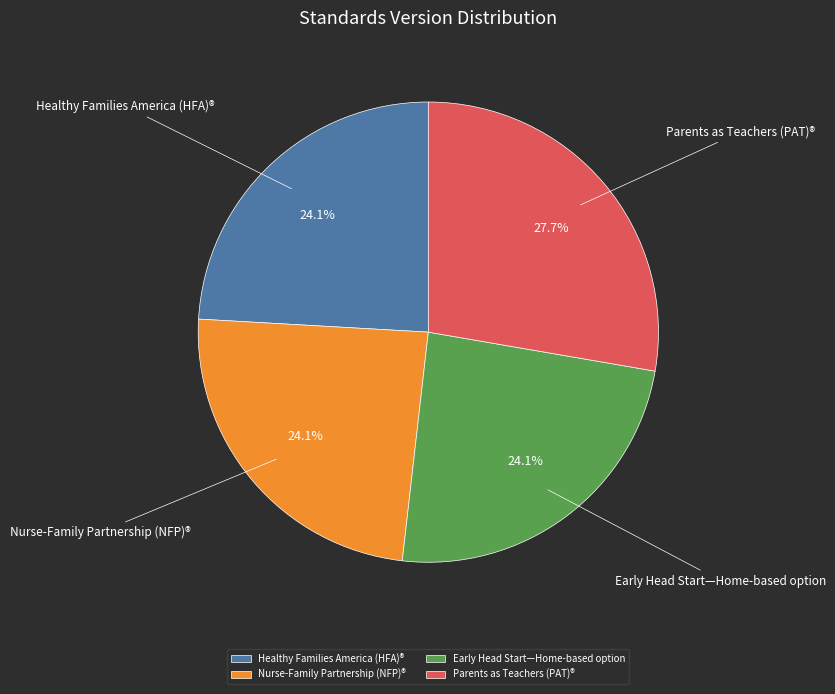

Does any single category account for the majority?

No